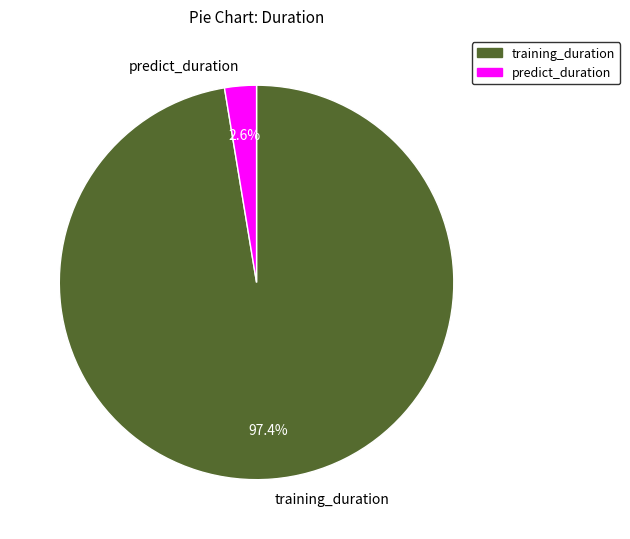

Which slice is the smallest?

predict_duration